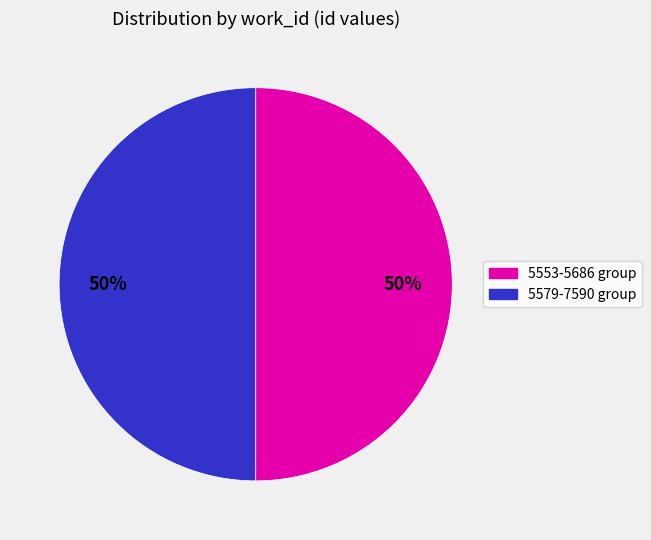

To the nearest percent, what is the average slice percentage?

50%